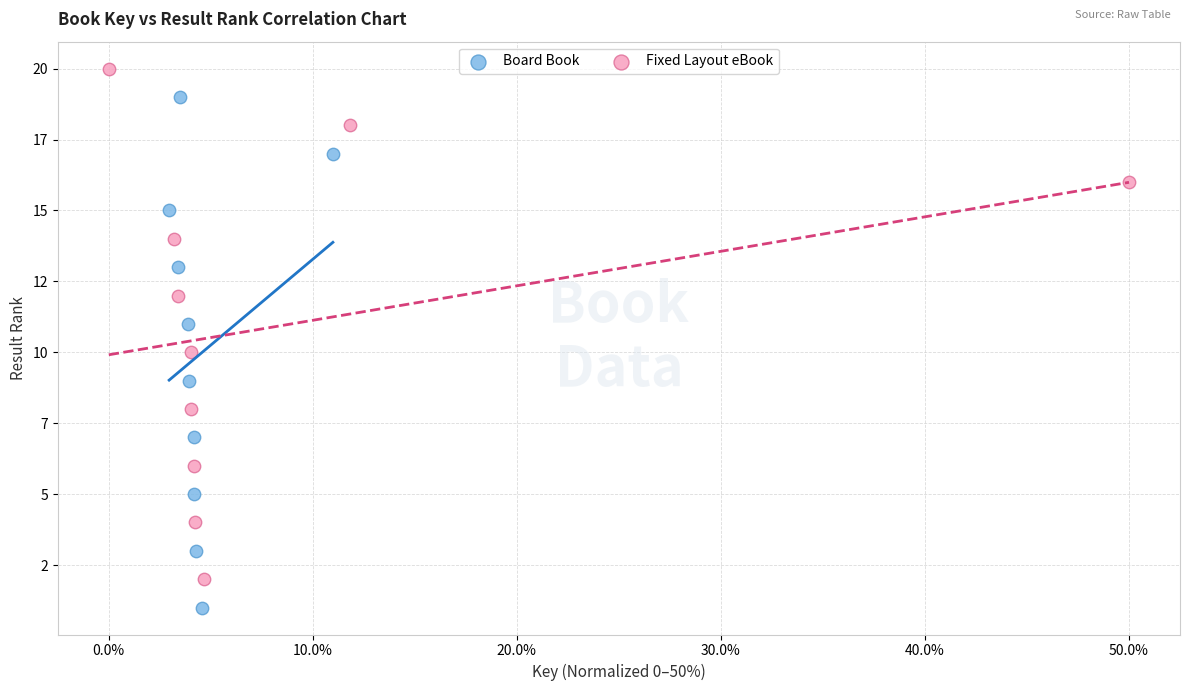

What are all the series names shown in the legend?

Board Book, Fixed Layout eBook